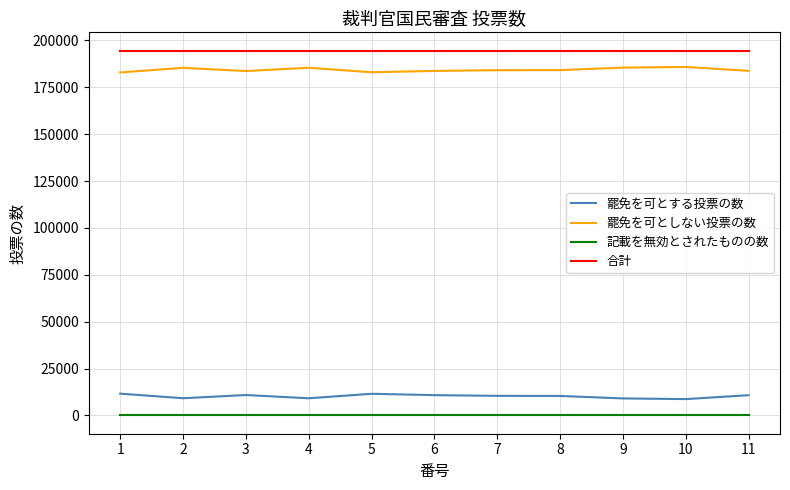

What are all the series names shown in the legend?

罷免を可とする投票の数, 罷免を可としない投票の数, 記載を無効とされたものの数, 合計